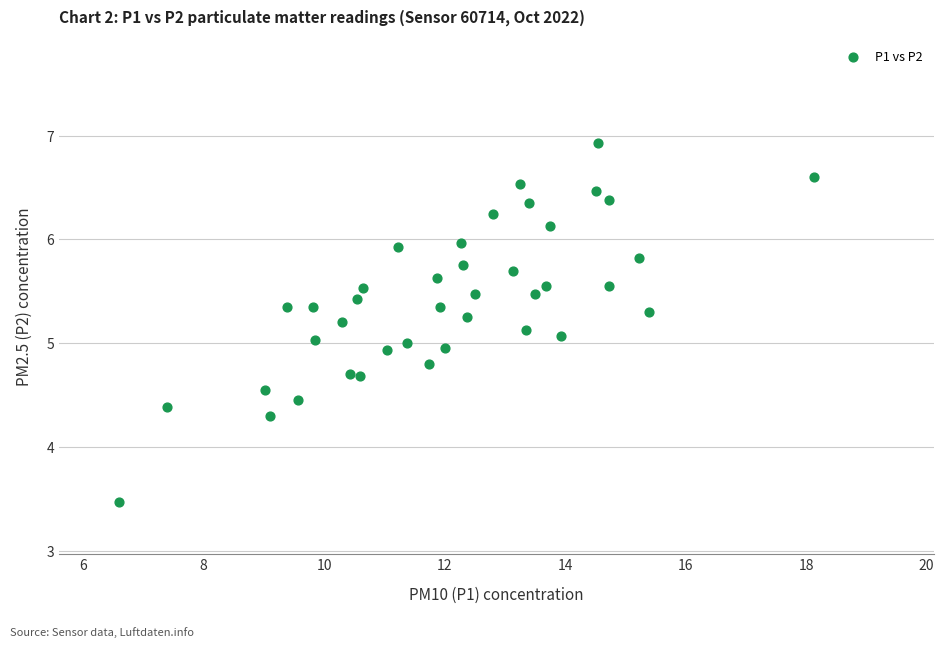

What is the range of X values (max minus min)?

11.5